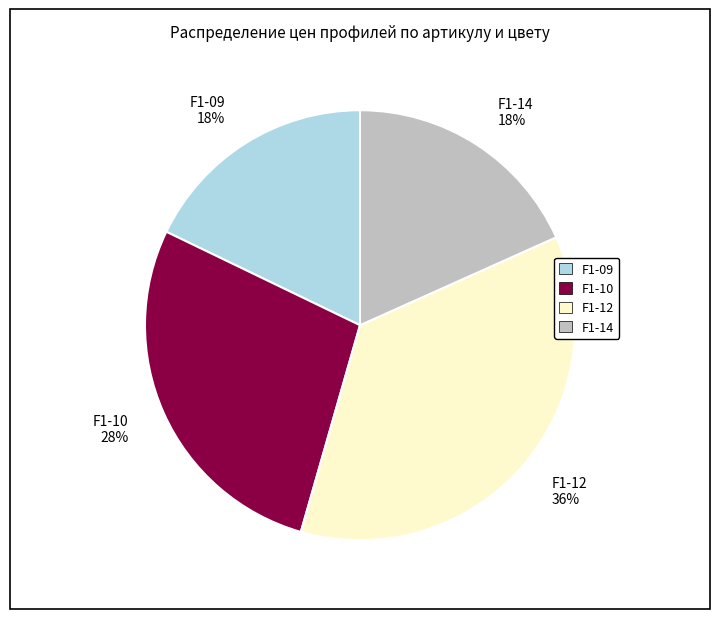

Which has a higher value, F1-09 18% or F1-10 28%?

F1-10 28%